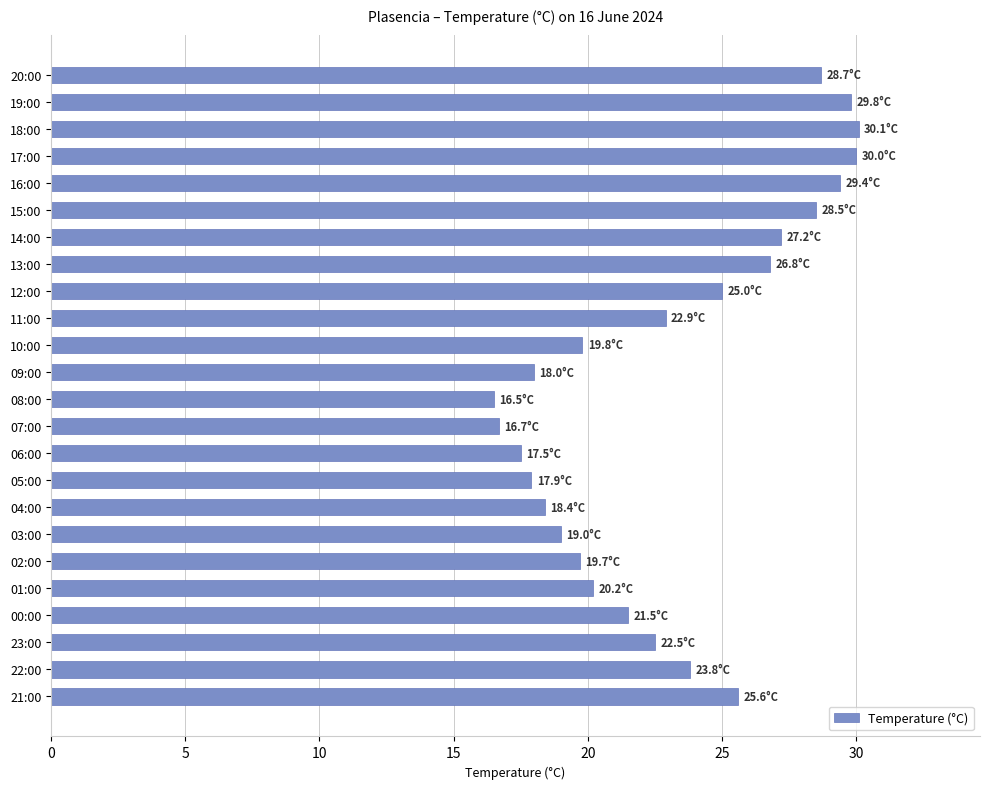

How many values are below 22?

11